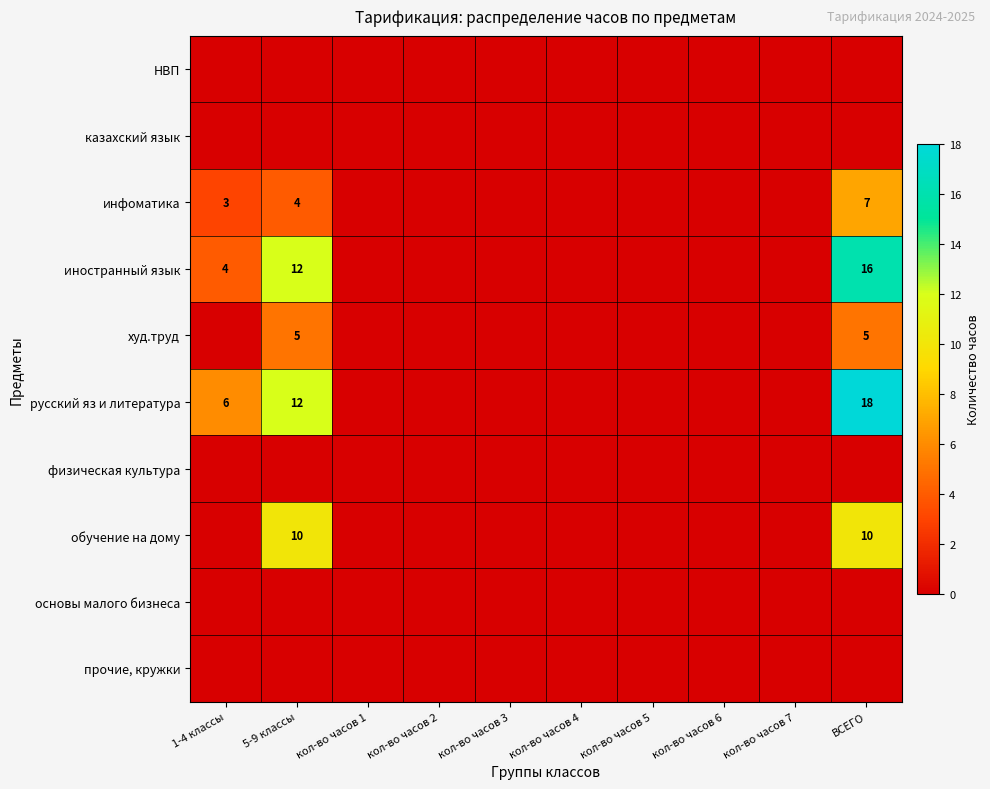

Which category has the lowest value across all series?

1-4 классы